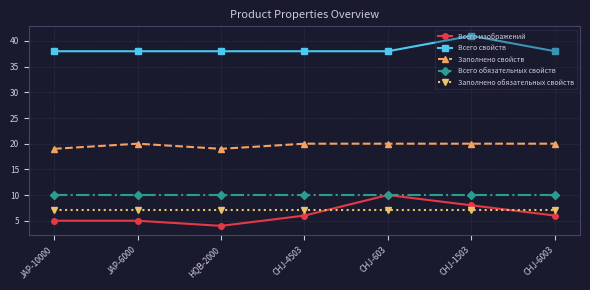

Reading left to right, what are all the values shown in this chart?

Всего изображений: 5	5	4	6	10	8	6
Всего свойств: 38	38	38	38	38	41	38
Заполнено свойств: 19	20	19	20	20	20	20
Всего обязательных свойств: 10	10	10	10	10	10	10
Заполнено обязательных свойств: 7	7	7	7	7	7	7